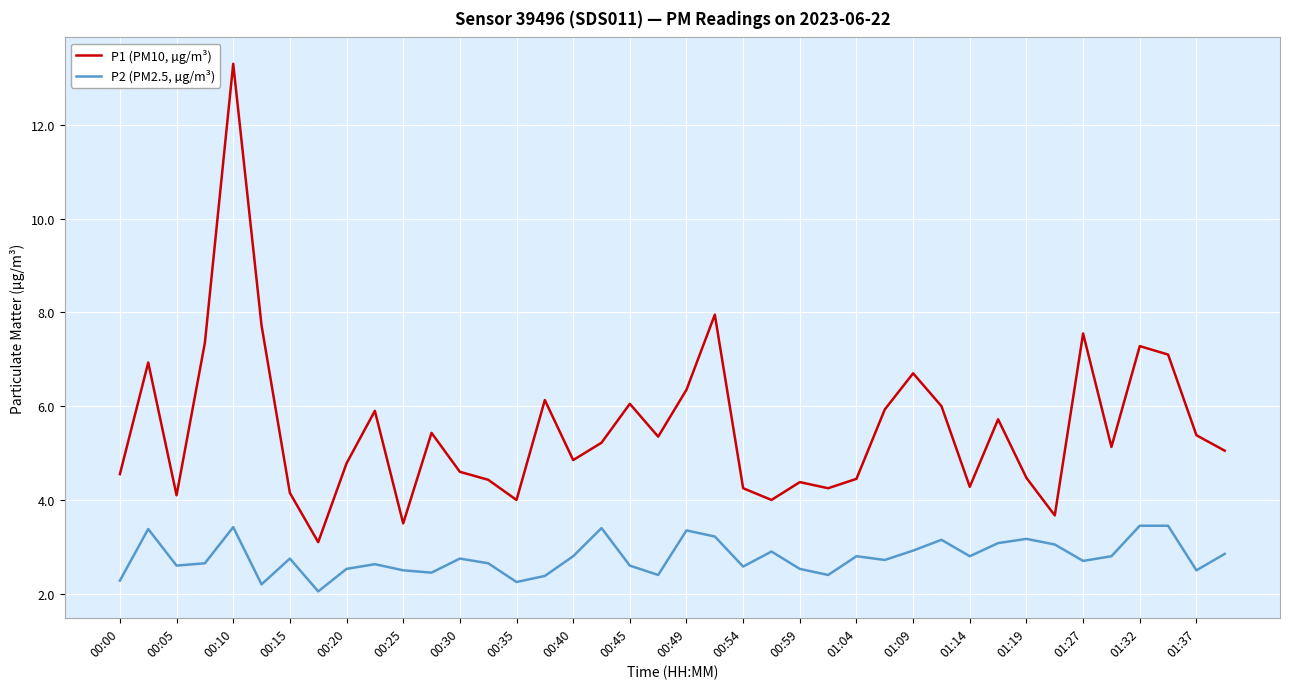

Which series has the widest spread of values?

P1 (PM10, µg/m³)